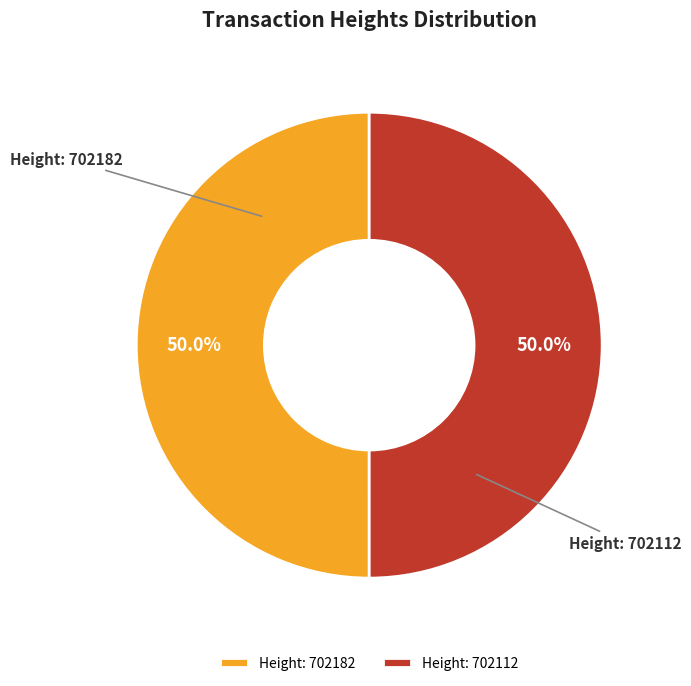

How many slices are in this pie chart?

2